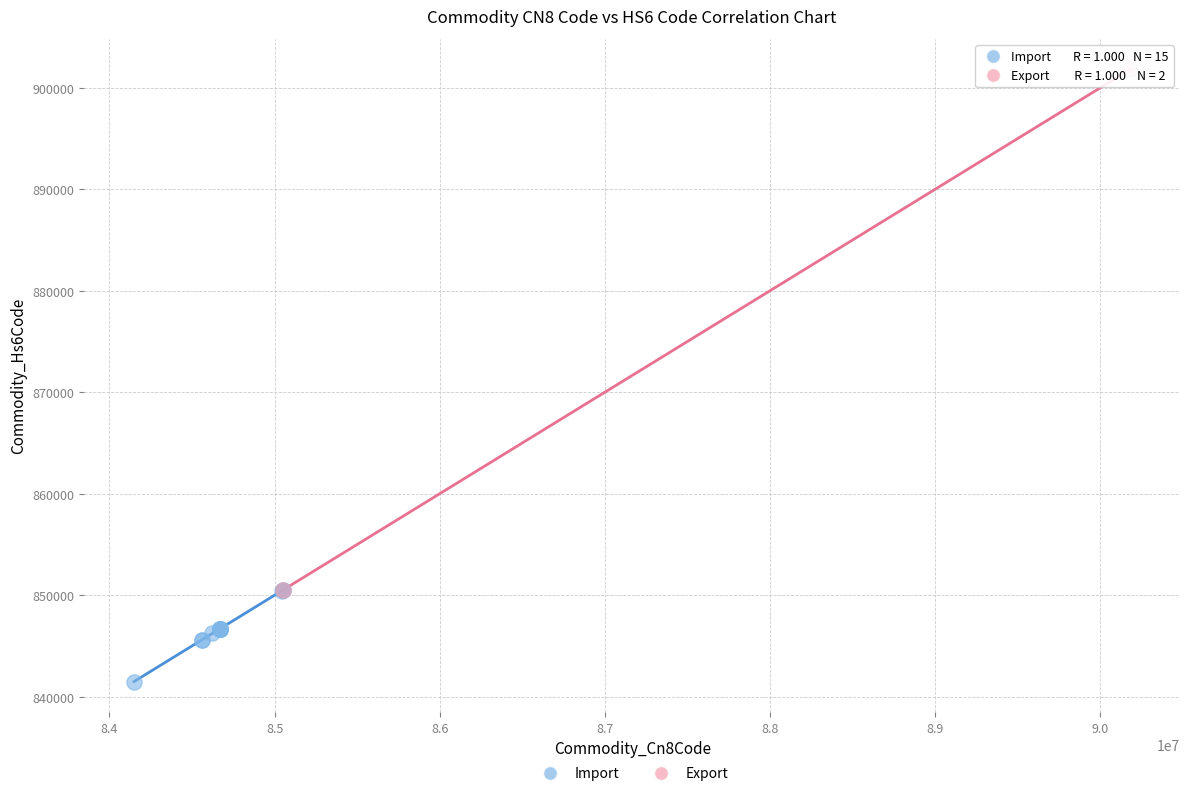

What are all the series names shown in the legend?

Import, Export